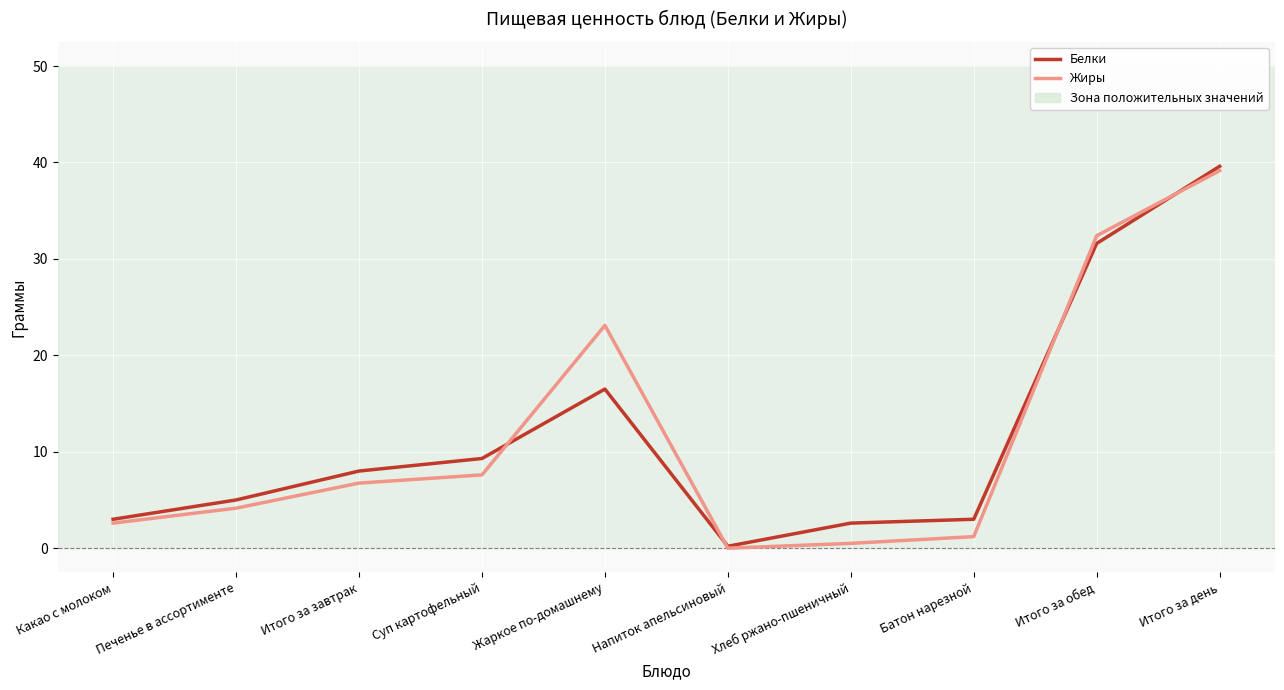

Between Какао с молоком and Итого за обед, which series saw the biggest shift?

Жиры